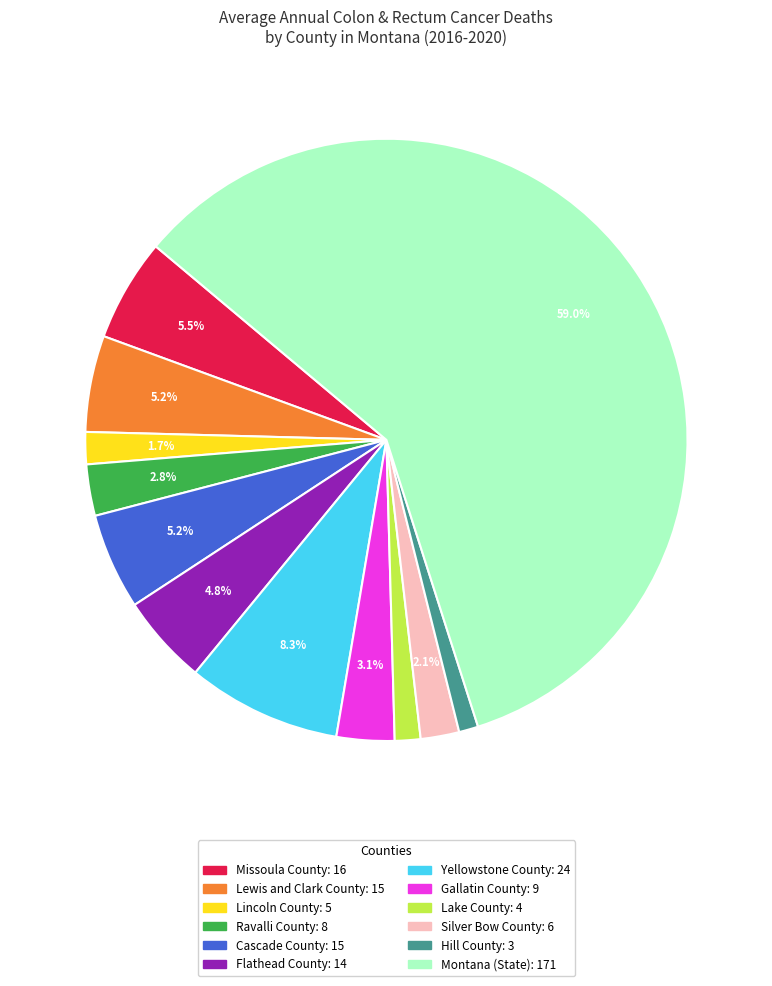

Does any single category account for the majority?

Yes